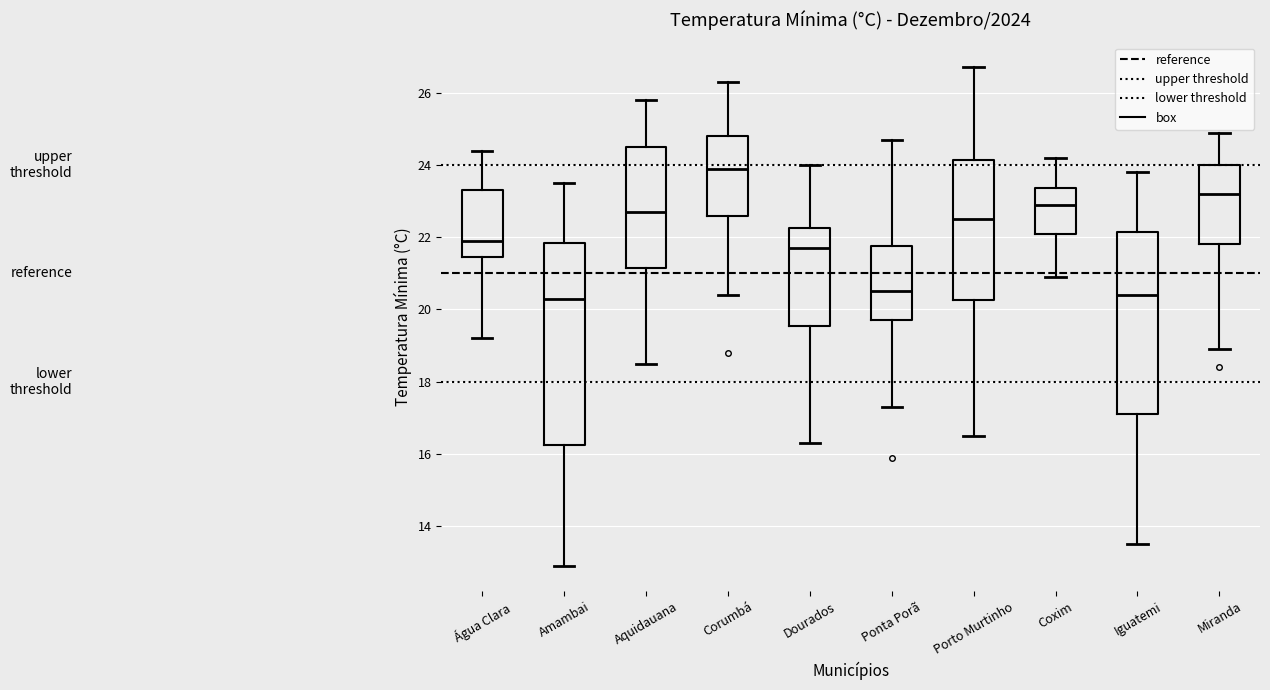

Where is the lower edge of the box for Aquidauana on the y-axis? The values are not printed on the chart, so give them approximately, as read against the axis.

21.2